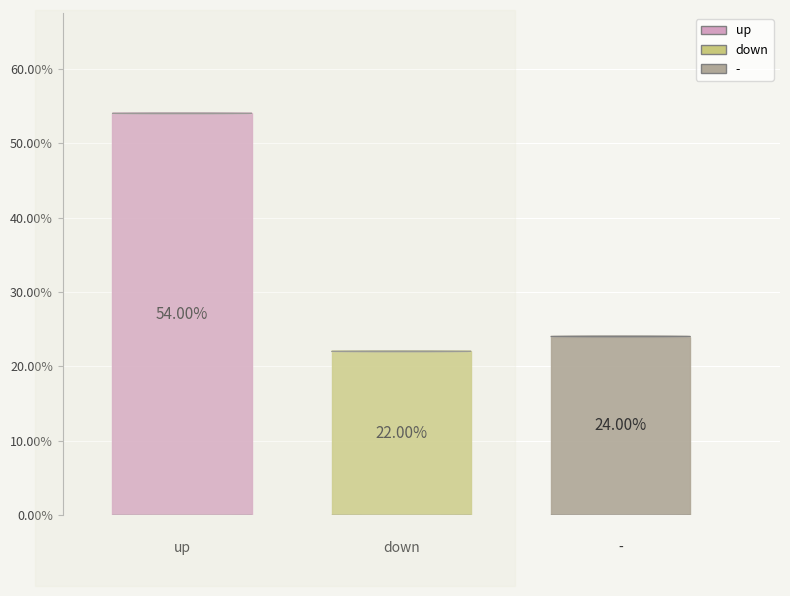

Count the number of slices in the pie.

3